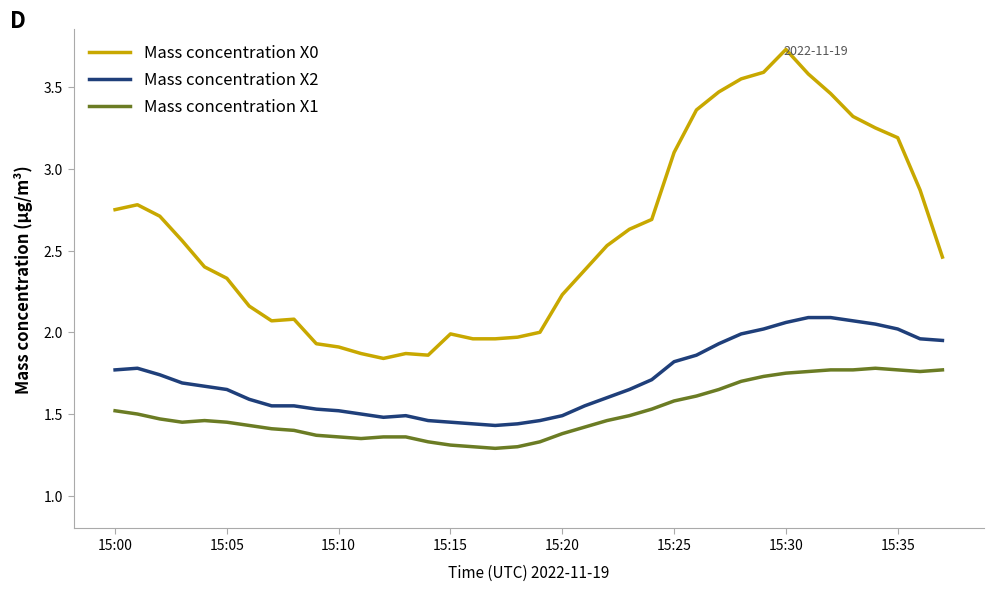

Which series has the widest spread of values?

Mass concentration X0